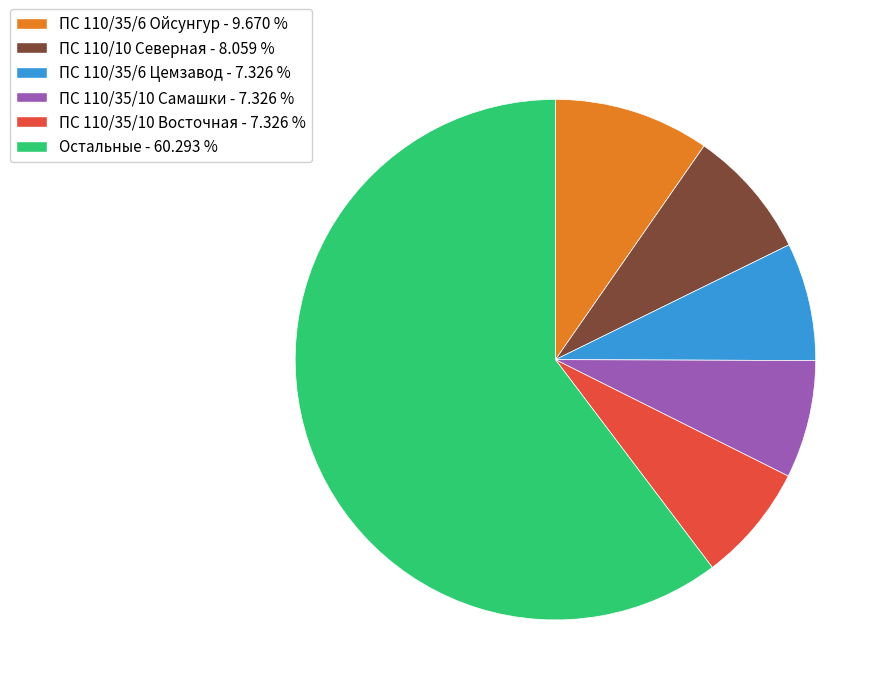

Is there a majority slice in this chart?

Yes